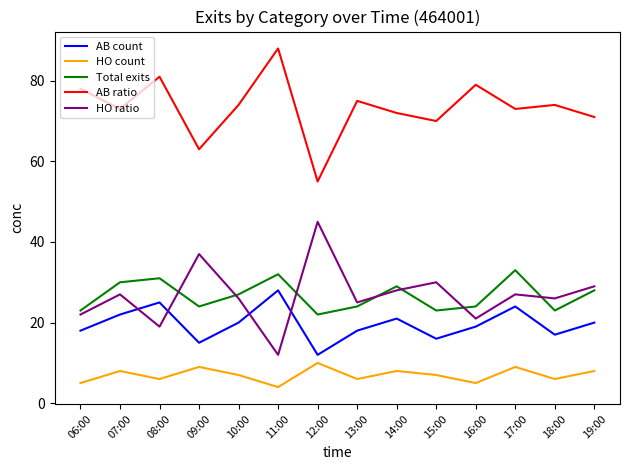

Where does the HO count series first go above 7?

07:00